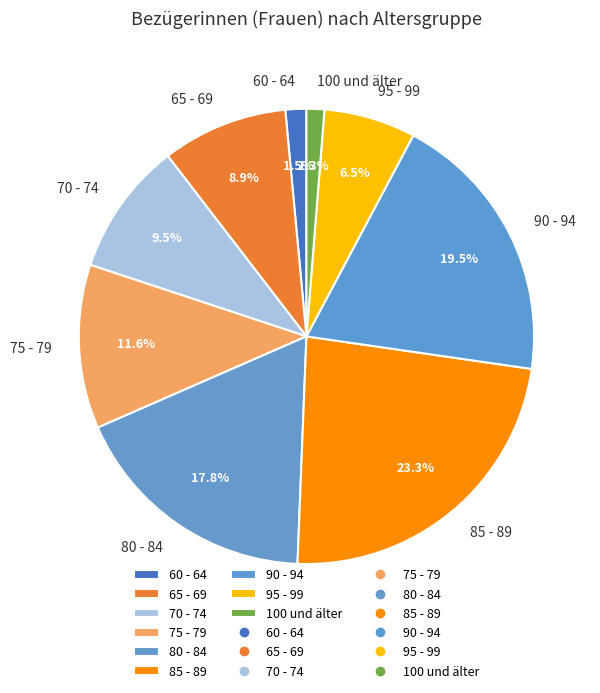

Does 85 - 89 represent more than half of the total?

No